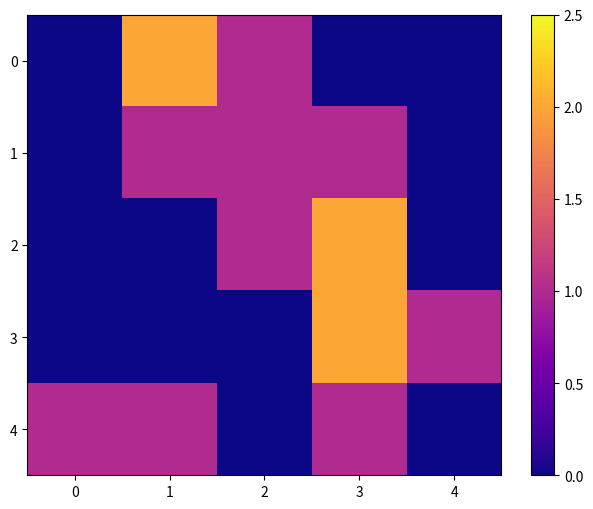

Between 4 and 3, which is larger?

4